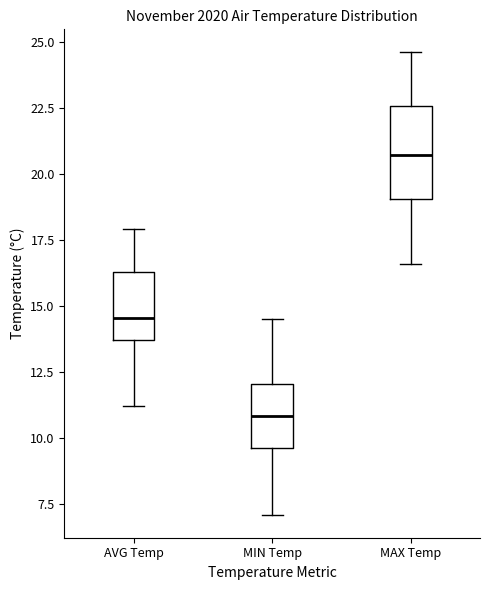

Reading left to right, transcribe this box plot: for each box, give where its median line is, the range the box spans, and where its two whiskers end, as read against the y-axis. The values are not printed on the chart, so give them approximately, as read against the axis.

AVG Temp: median 14.5, box 13.5 to 16.5, whiskers 11.0 to 18.0
MIN Temp: median 11.0, box 9.5 to 12.0, whiskers 7.0 to 14.5
MAX Temp: median 20.5, box 19.0 to 22.5, whiskers 16.5 to 24.5